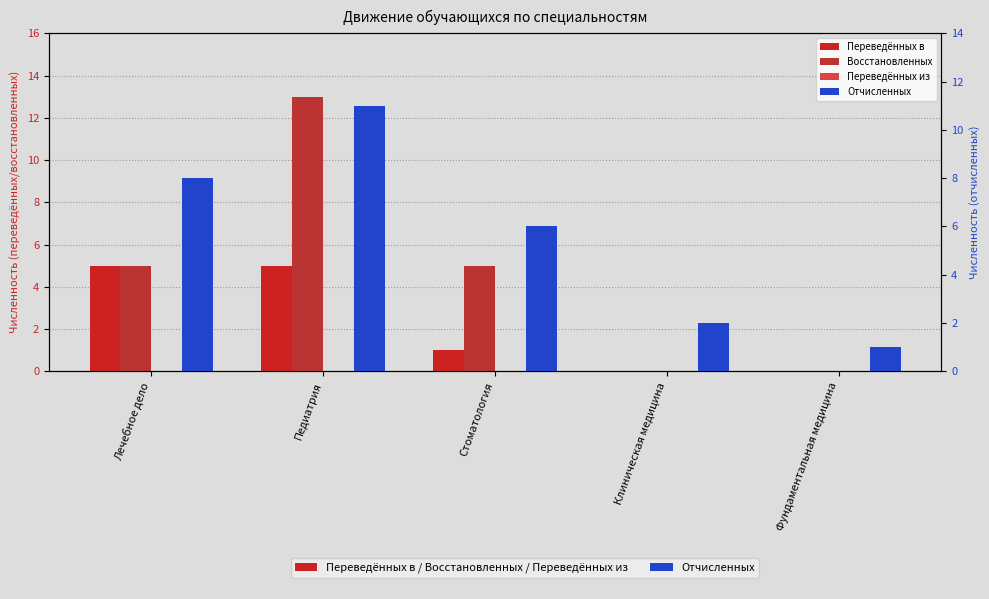

What is the difference between the Восстановленных values at Лечебное дело and Клиническая медицина?

5